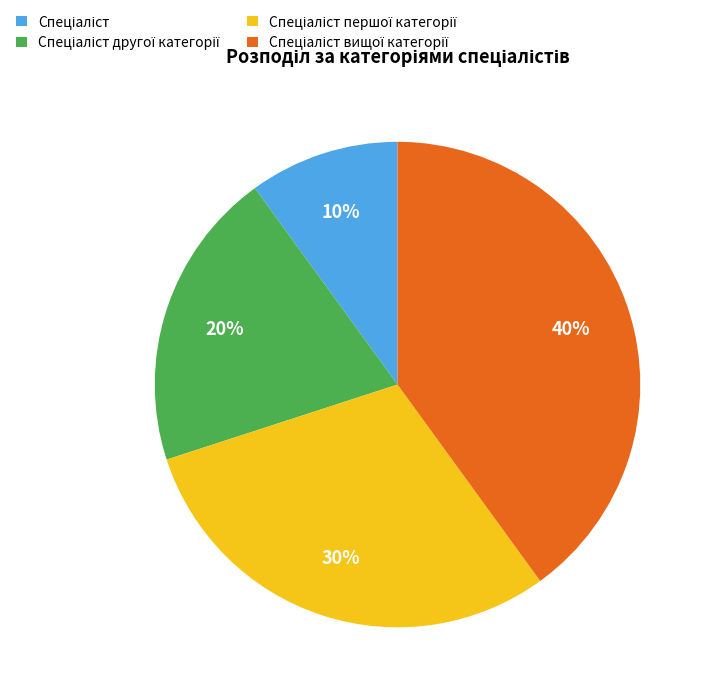

To the nearest percent, what is the difference between the largest and smallest slice percentages?

30%